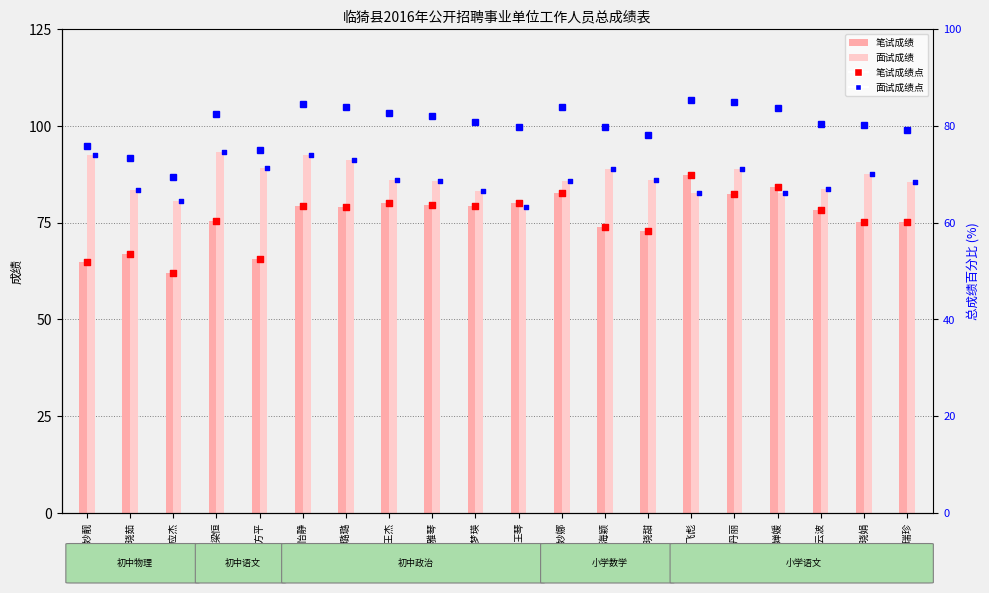

Which series reaches the maximum Y coordinate?

面试成绩